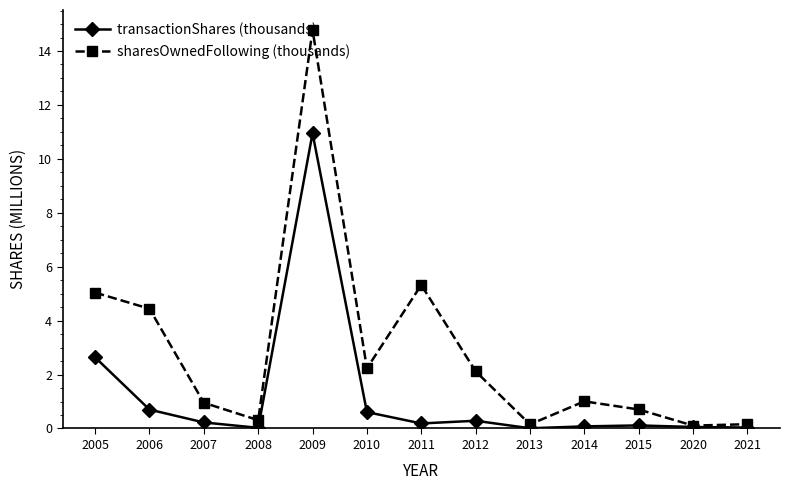

Is this an area chart (filled region under the line)?

No